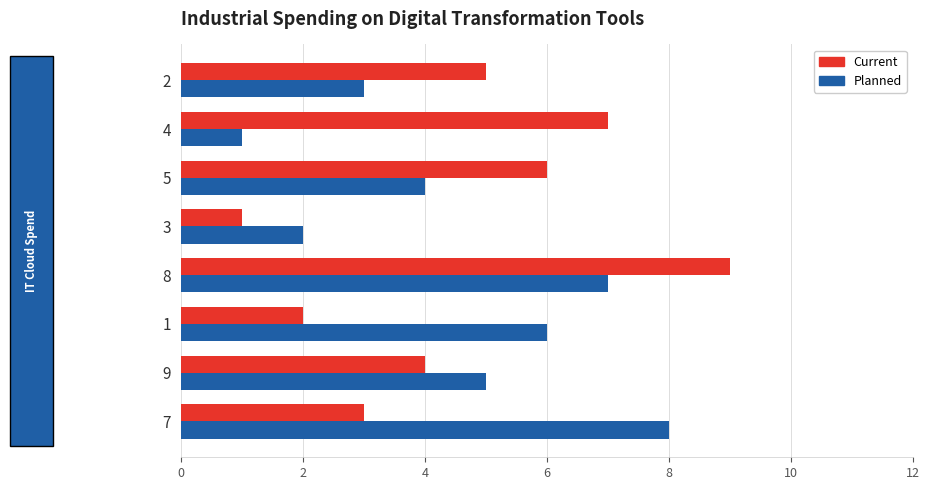

Is it true that Planned equals 2 at 2?

False